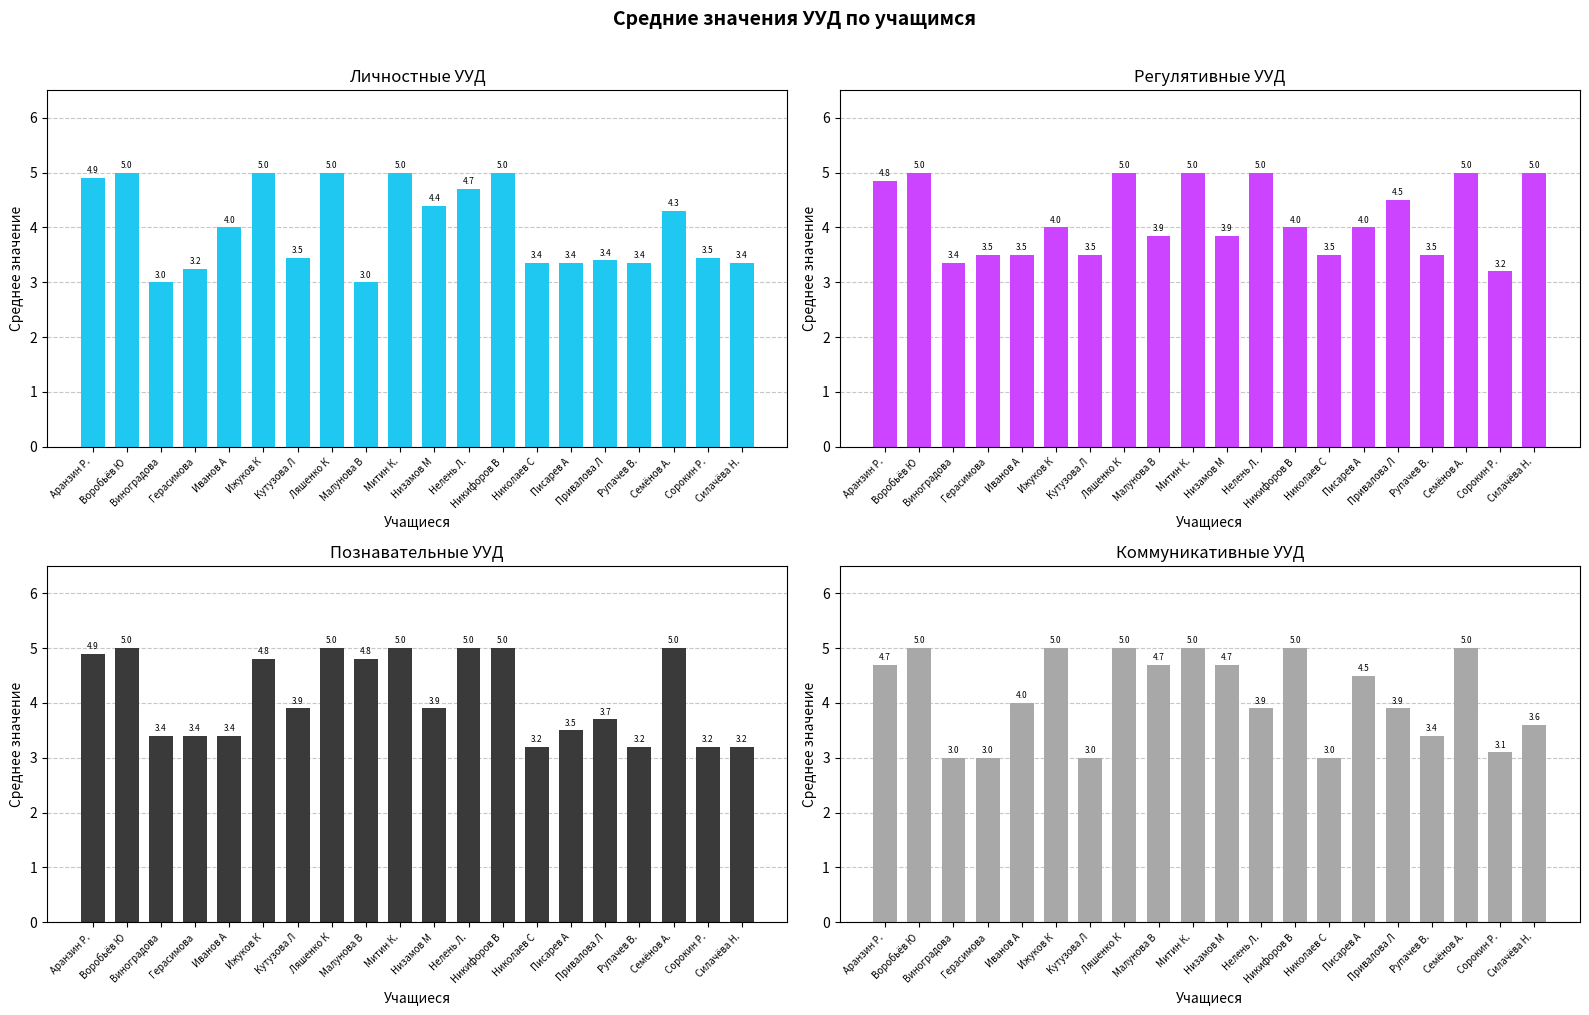

List the labels in order of Личностные УУД value, largest first.

Воробьёв Ю, Ижуков К, Ляшенко К, Митин К., Никифоров В, Аранзин Р., Нелень Л., Низамов М, Семёнов А., Иванов А, Кутузова Л, Сорокин Р., Привалова Л, Николаев С, Писарев А, Рупачев В., Силачёва Н., Герасимова, Виноградова, Малунова В